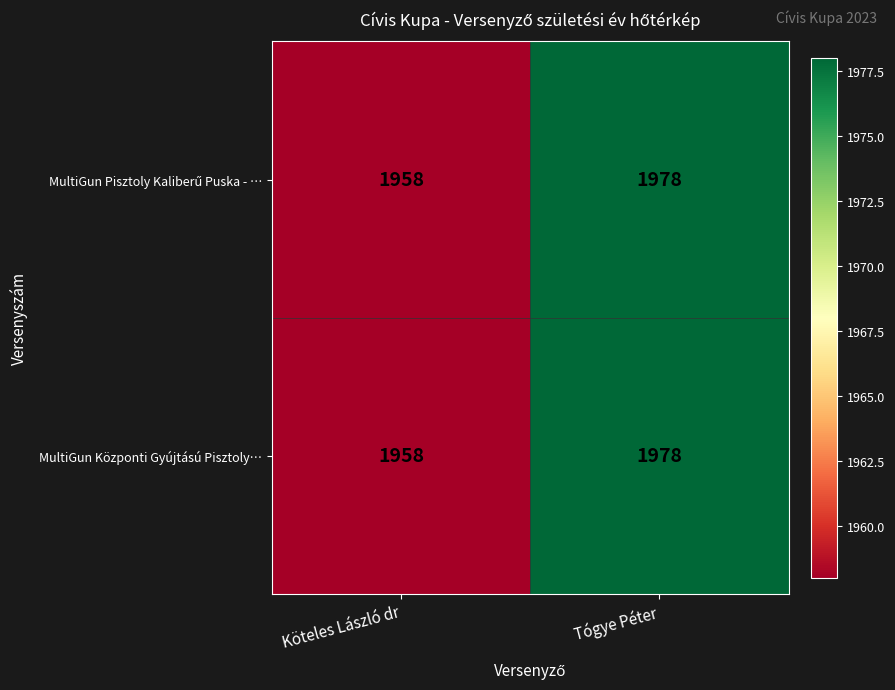

How many values in the MultiGun Központi Gyújtású Pisztoly… series are below 1978?

1